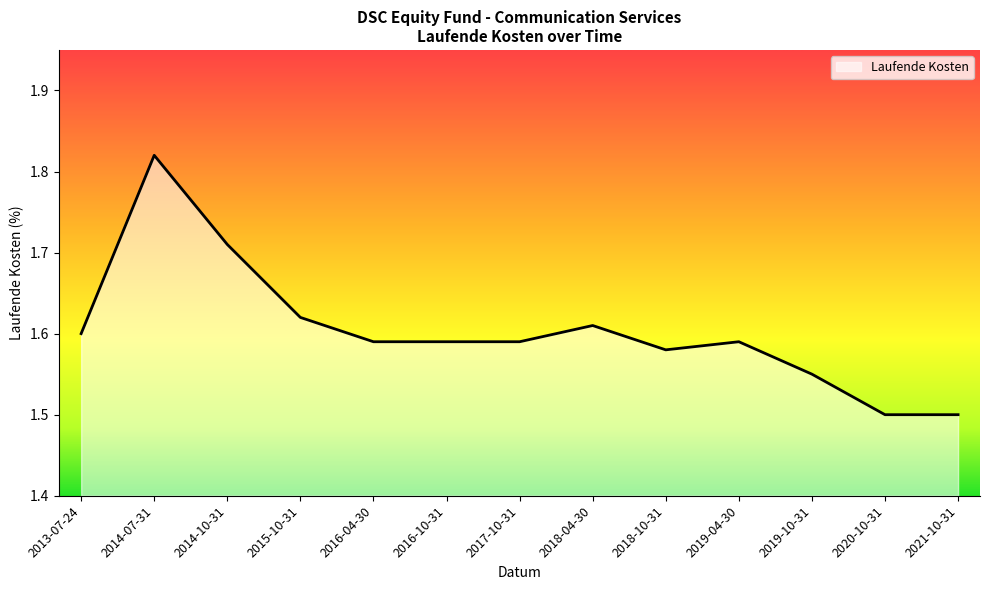

What position from the left is 2018-04-30?

8